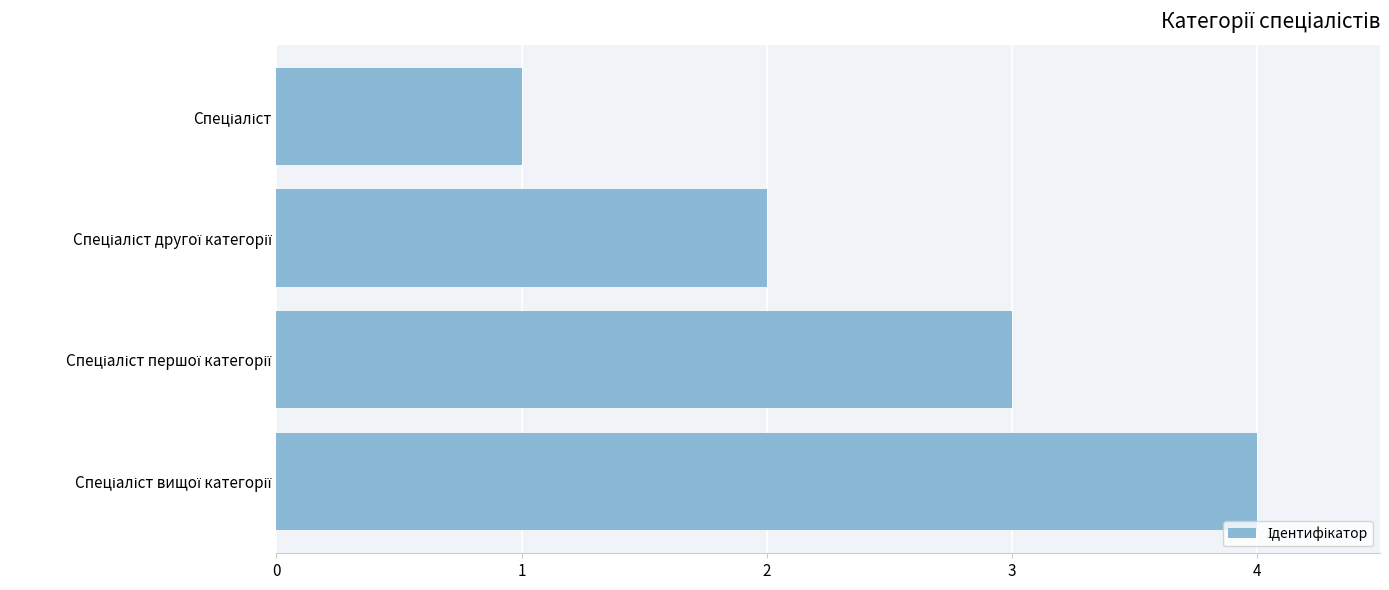

What is the difference between the maximum and minimum values?

3